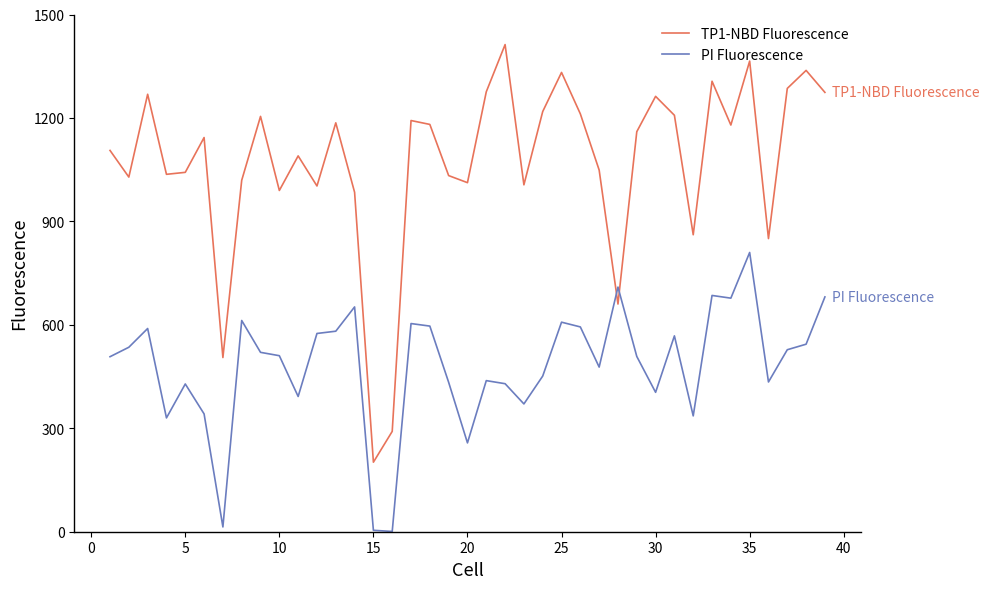

Which series has the largest range (max minus min)?

TP1-NBD Fluorescence